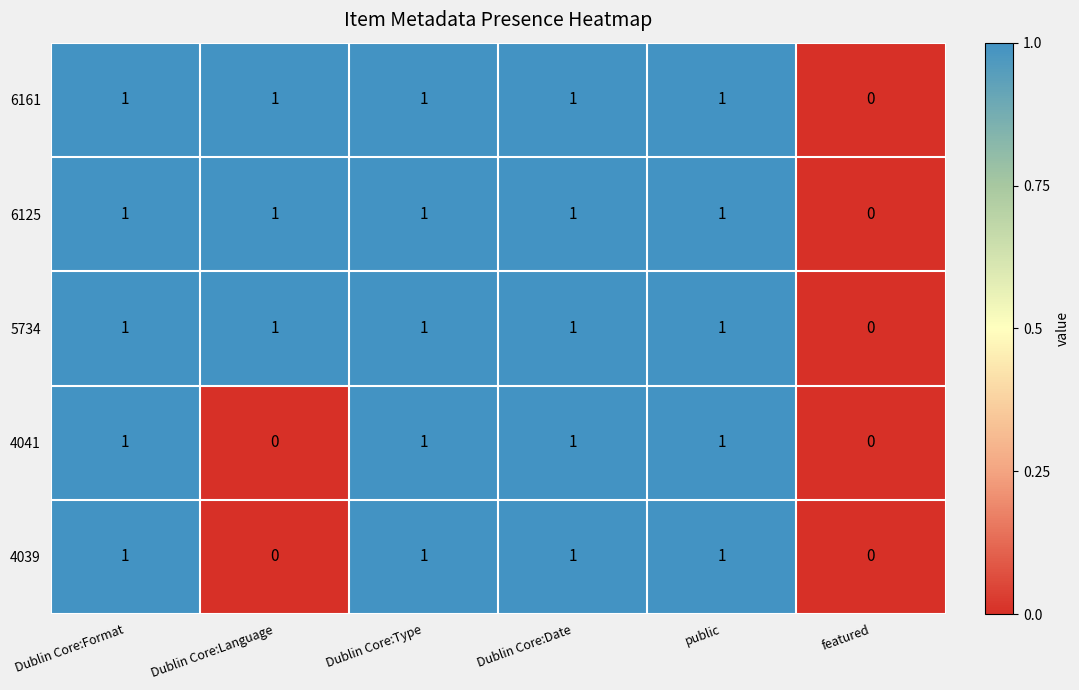

What is the sum of all 6161 values?

5